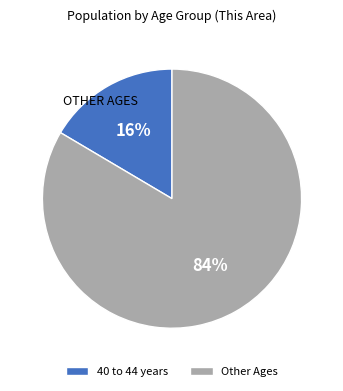

The Other Ages slice represents 84% of the pie. True or false?

True